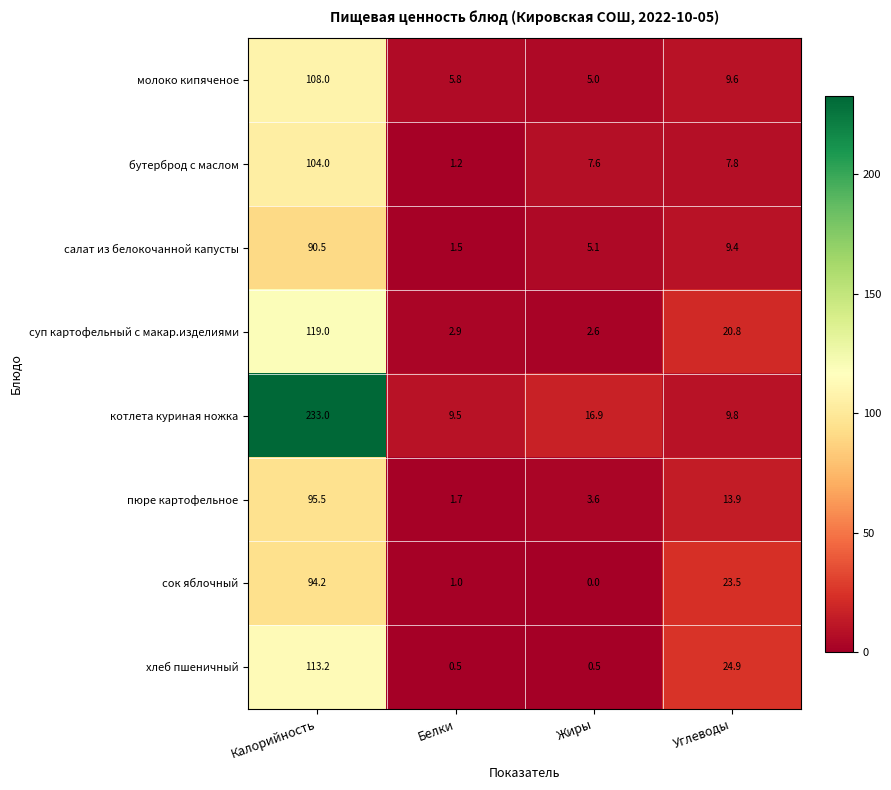

Is it true that сок яблочный equals 34.8 at Калорийность?

False